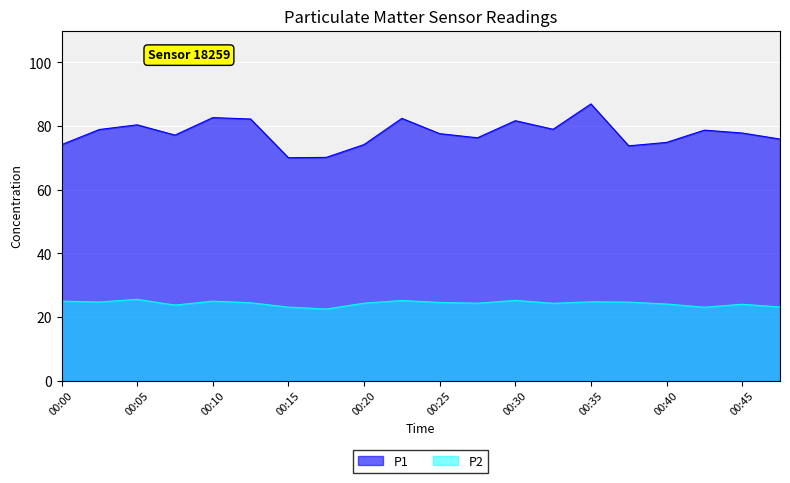

At 00:13, list the series in order from smallest to largest.

P2, P1